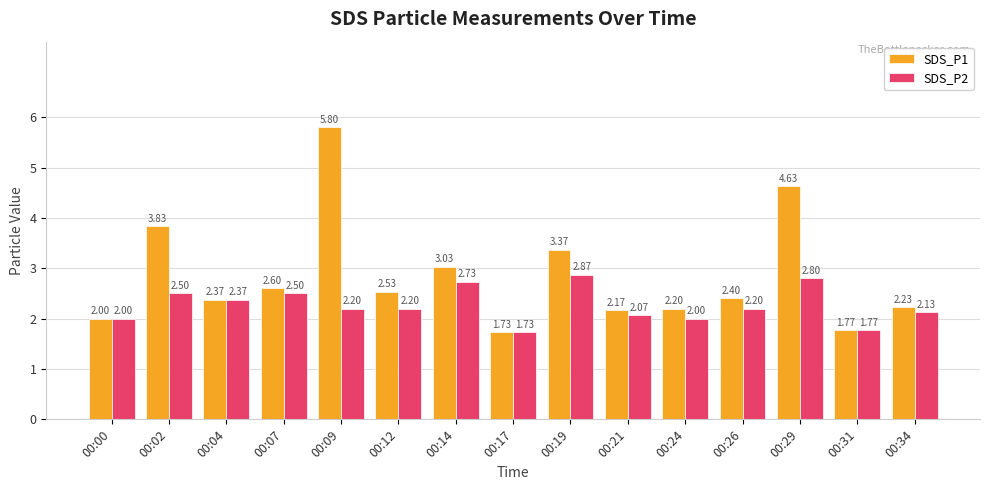

Count the number of categories in the chart.

15